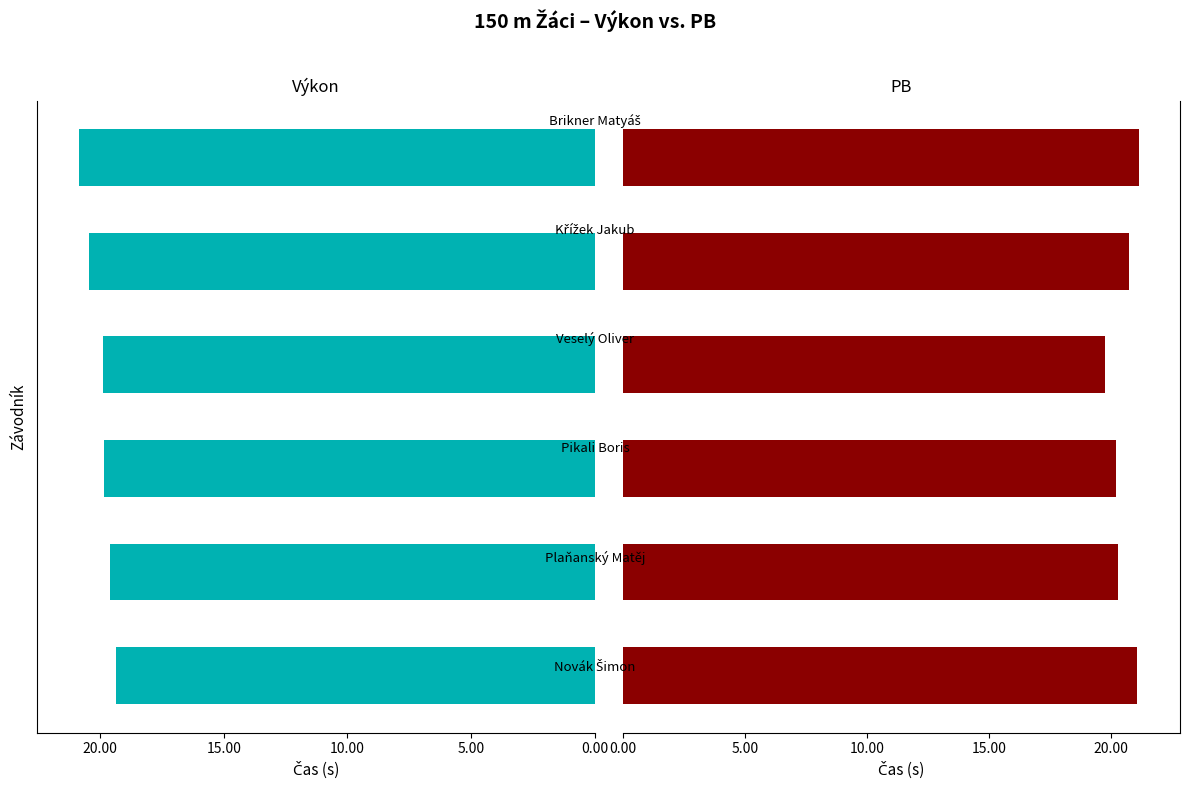

Rank the series at 0.00 from highest to lowest value.

PB, Výkon